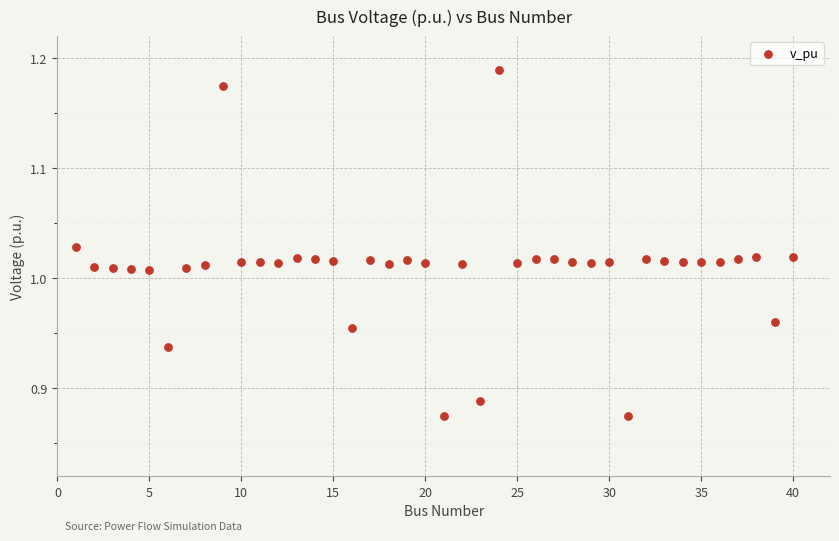

What is the range of X values (max minus min)?

39.0